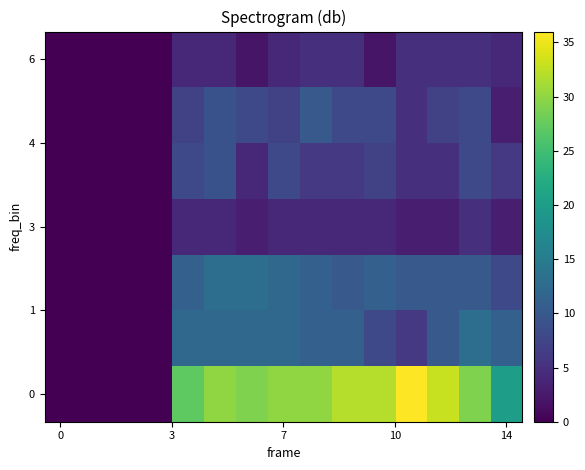

At how many categories does at least one series exceed 25?

10